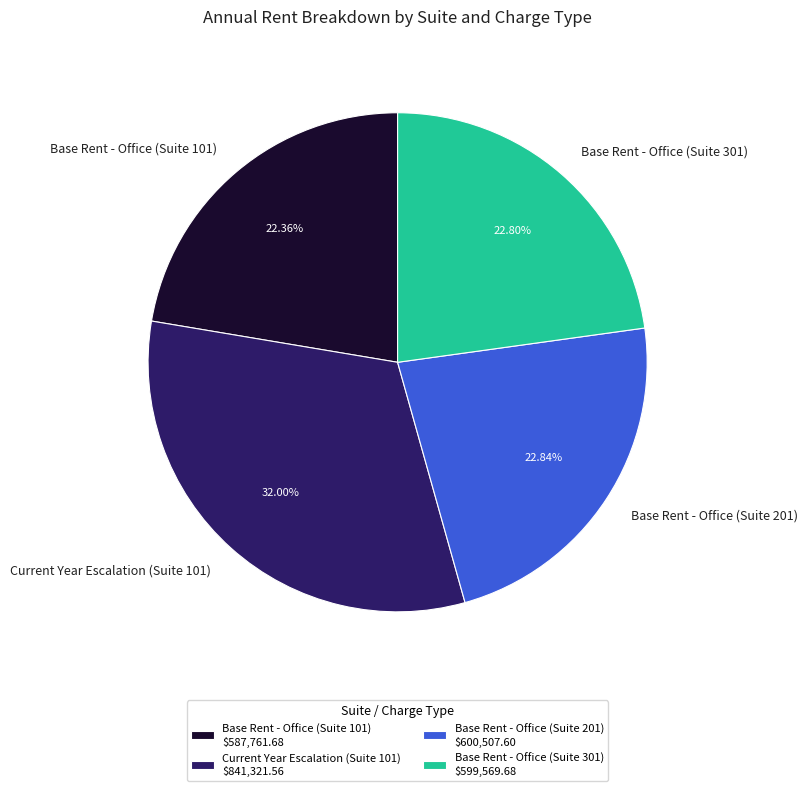

Is the sum of Base Rent - Office (Suite 301) and Base Rent - Office (Suite 201) greater than half?

No